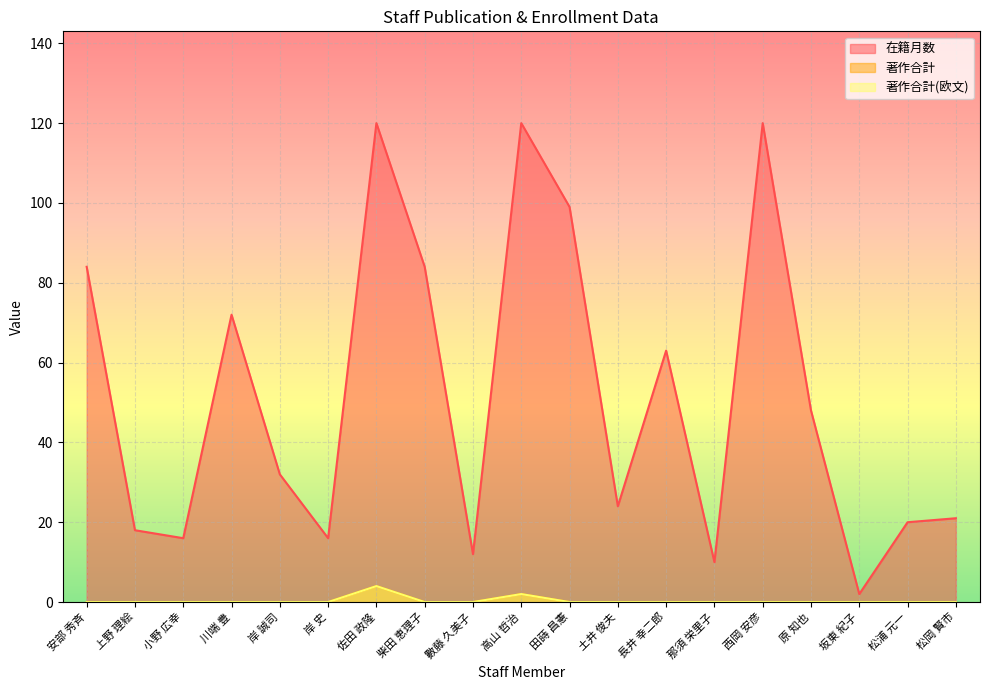

What is the spread (max minus min) of values at 田蒔 昌憲?

99